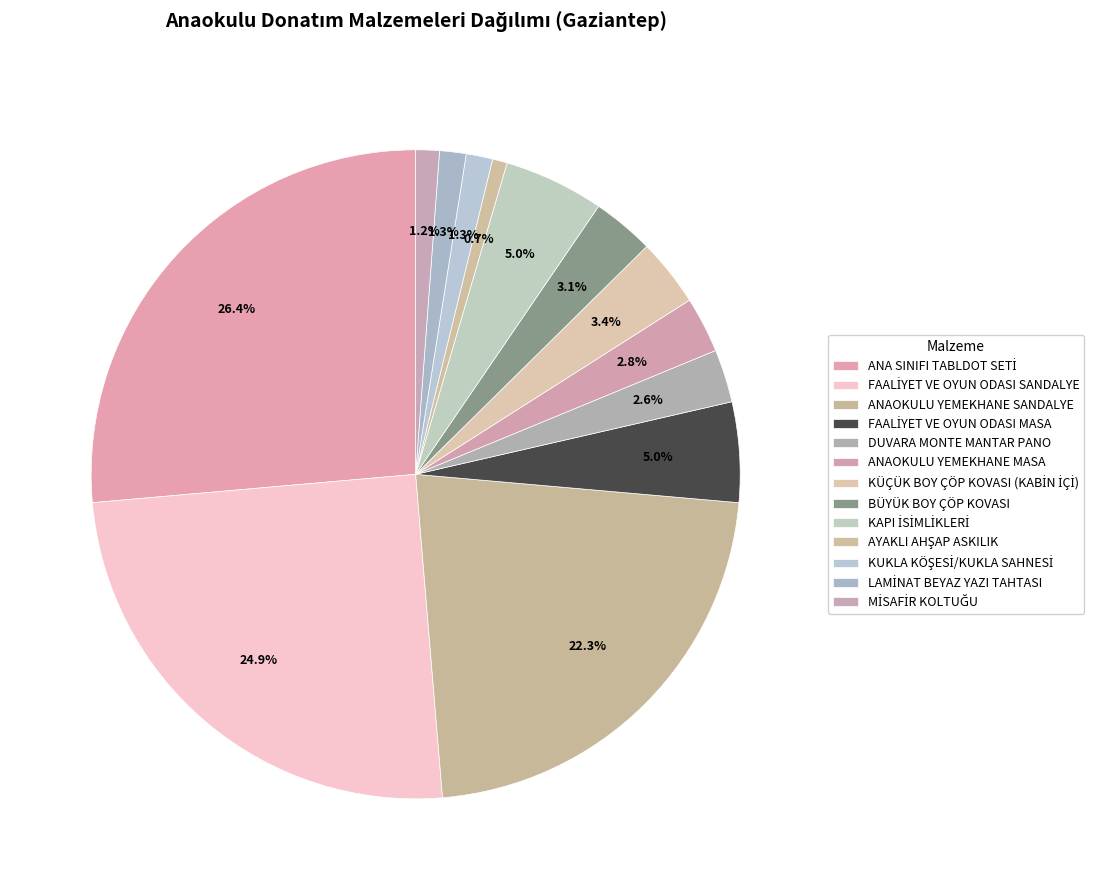

The FAALİYET VE OYUN ODASI SANDALYE slice represents 25% of the pie. True or false?

True